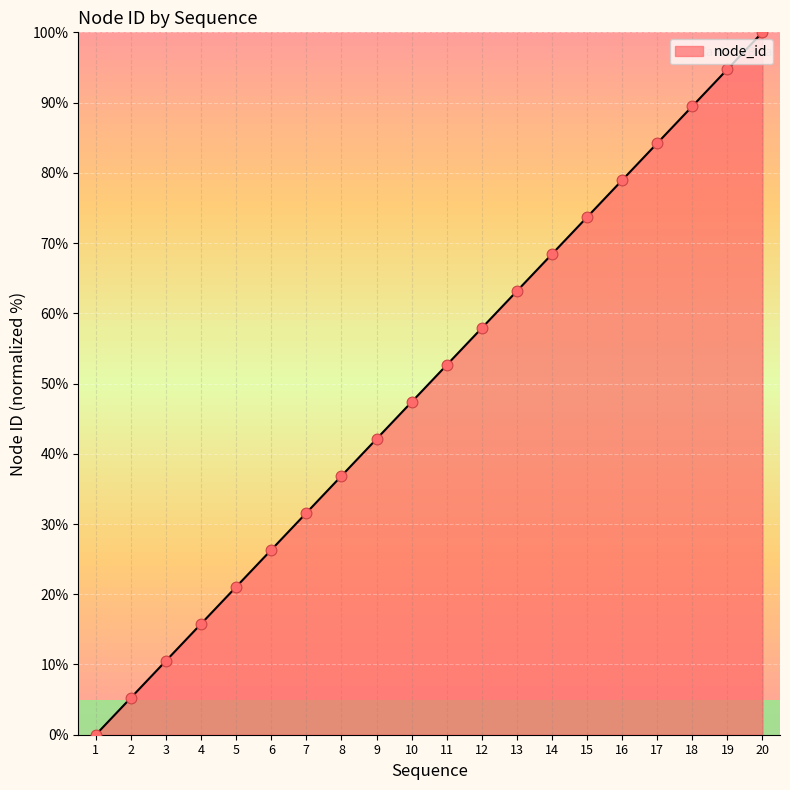

What is the change in value from 4 to 15?

+57.9